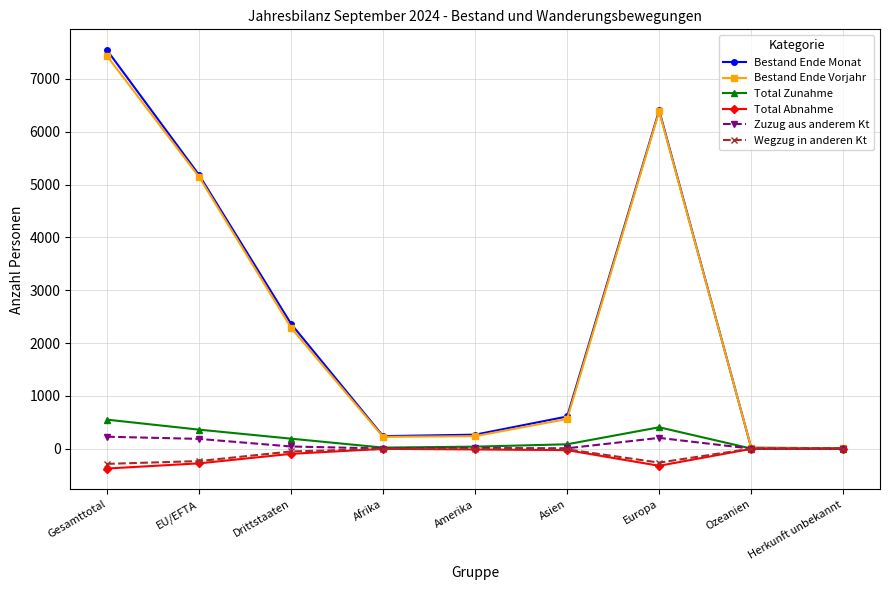

How many values in the Total Abnahme series are below -28?

4